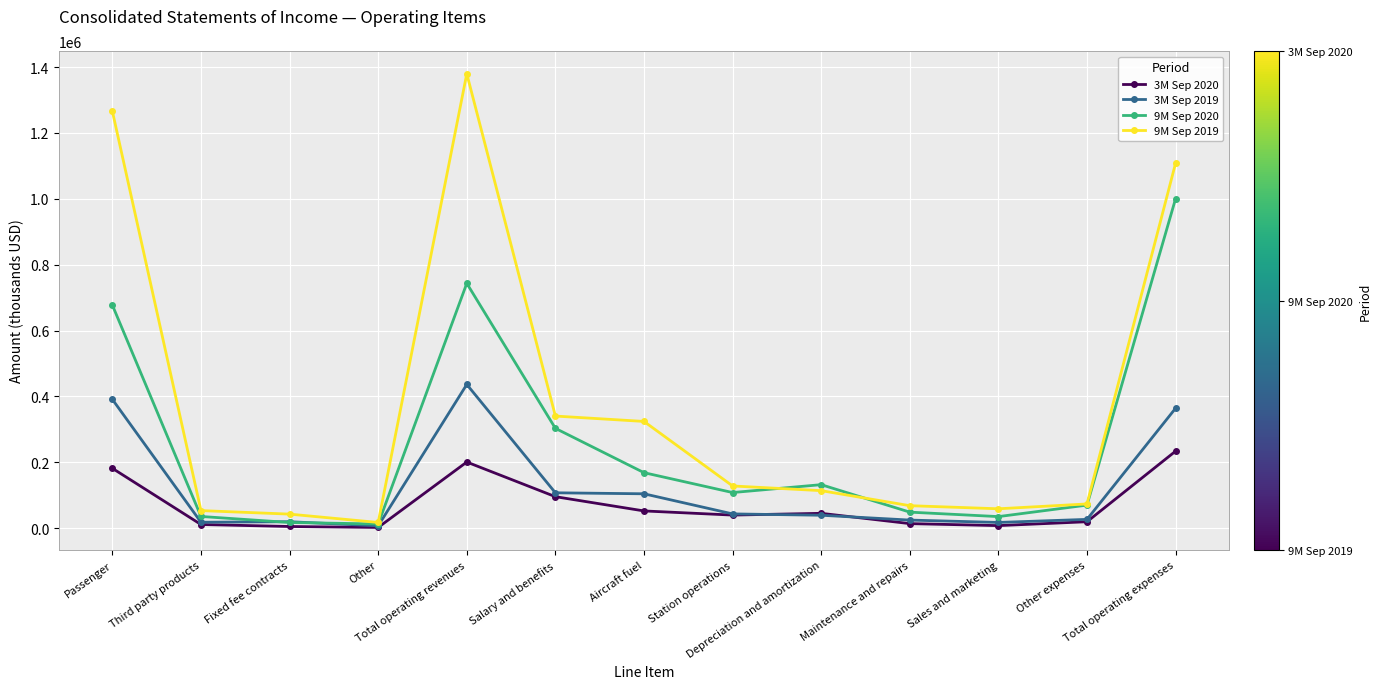

Count the number of categories in the chart.

13